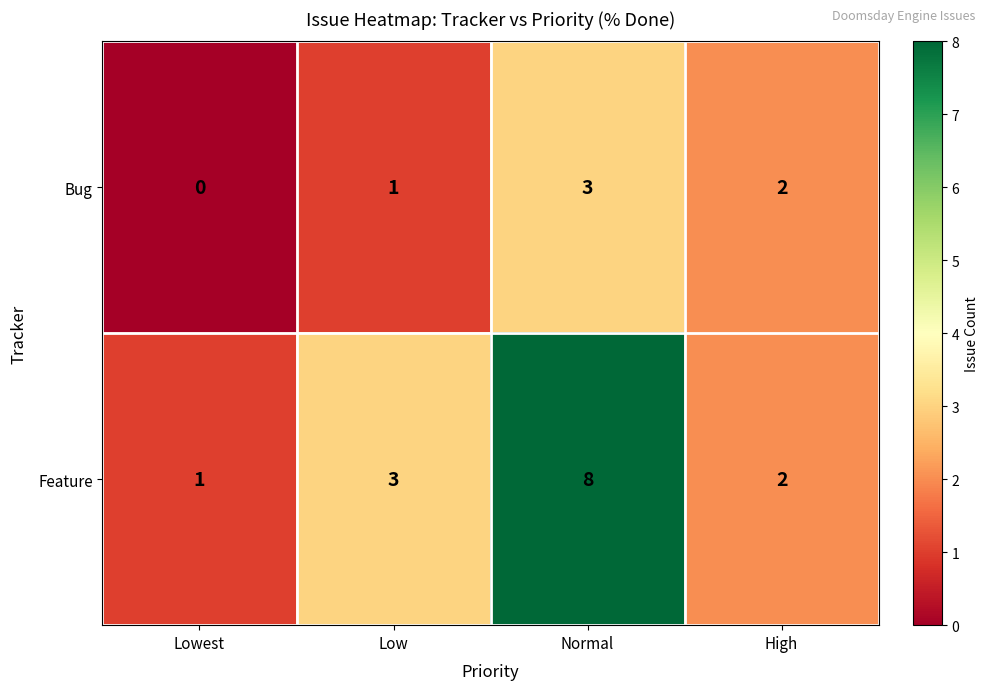

Read the Feature value at Low.

3